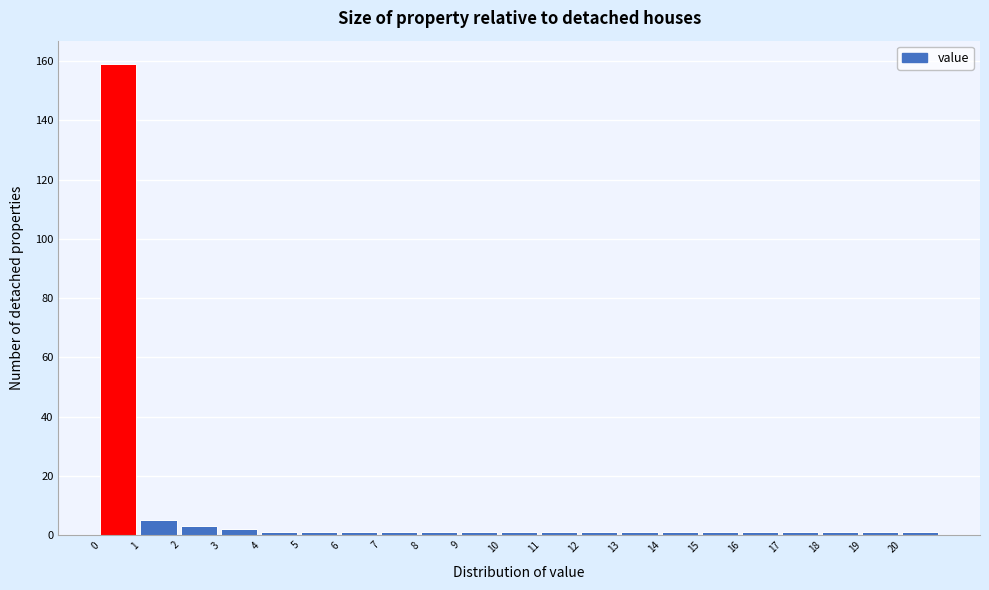

How tall is the bar that spans 3 to 4 on the x-axis? The values are not printed on the chart, so give them approximately, as read against the axis.

2